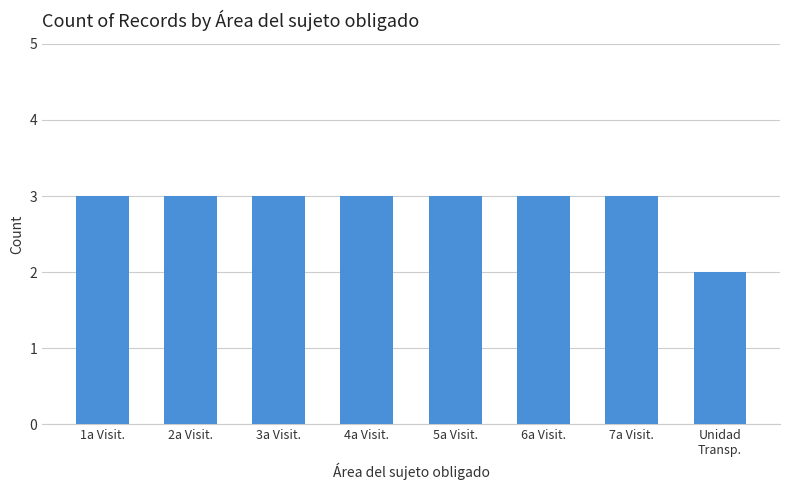

What is the average value?

3